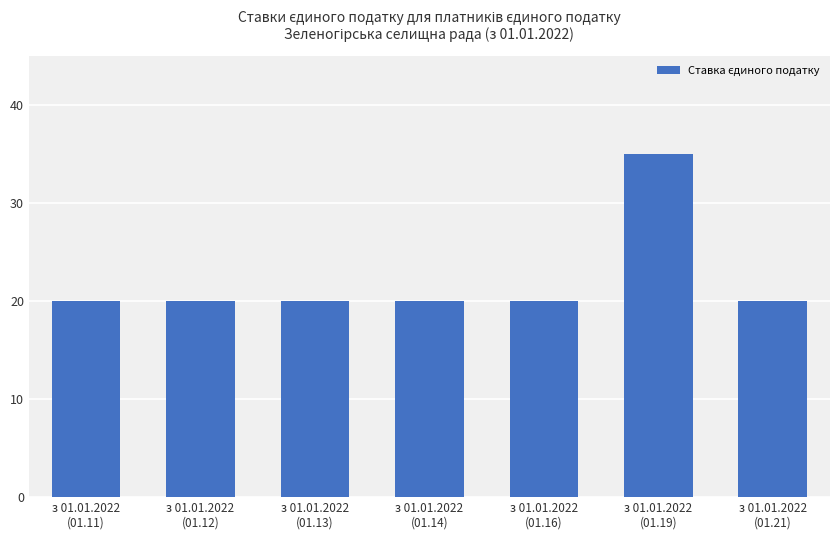

Reading left to right, transcribe all the data shown in this chart.

з 01.01.2022
(01.11)=20	з 01.01.2022
(01.12)=20	з 01.01.2022
(01.13)=20	з 01.01.2022
(01.14)=20	з 01.01.2022
(01.16)=20	з 01.01.2022
(01.19)=35	з 01.01.2022
(01.21)=20